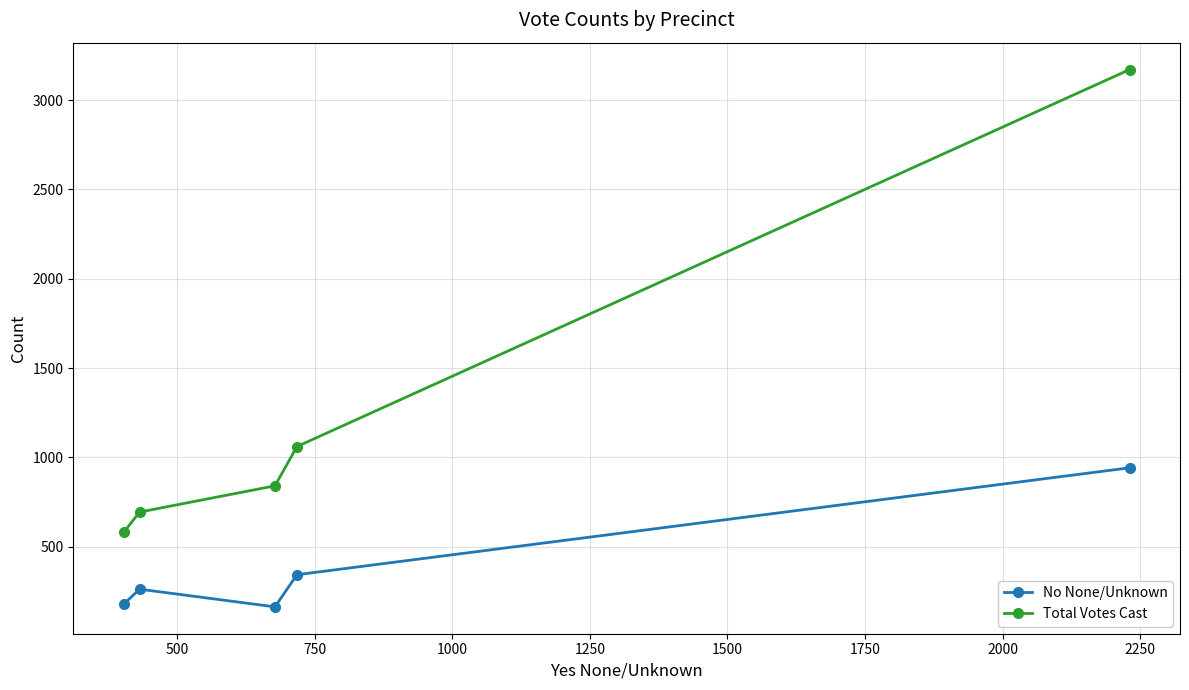

How many data points in Total Votes Cast are less than 840?

2